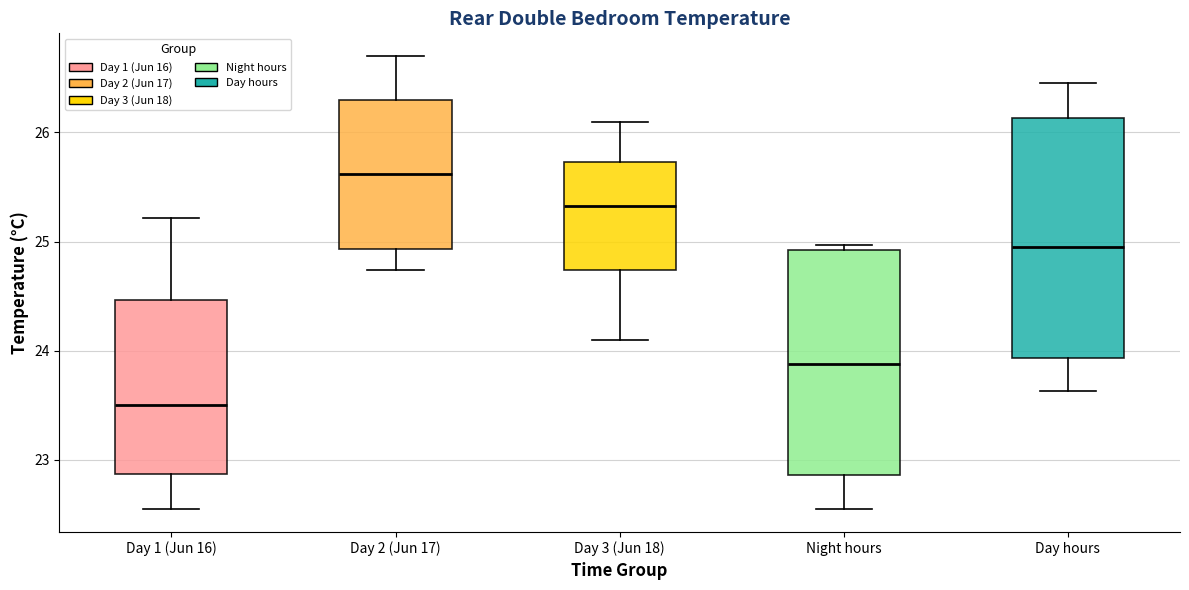

Reading left to right, transcribe this box plot: for each box, give where its median line is, the range the box spans, and where its two whiskers end, as read against the y-axis. The values are not printed on the chart, so give them approximately, as read against the axis.

Day 1 (Jun 16): median 23.5, box 22.9 to 24.5, whiskers 22.5 to 25.2
Day 2 (Jun 17): median 25.6, box 24.9 to 26.3, whiskers 24.7 to 26.7
Day 3 (Jun 18): median 25.3, box 24.7 to 25.7, whiskers 24.1 to 26.1
Night hours: median 23.9, box 22.9 to 24.9, whiskers 22.5 to 25.0
Day hours: median 24.9, box 23.9 to 26.1, whiskers 23.6 to 26.5